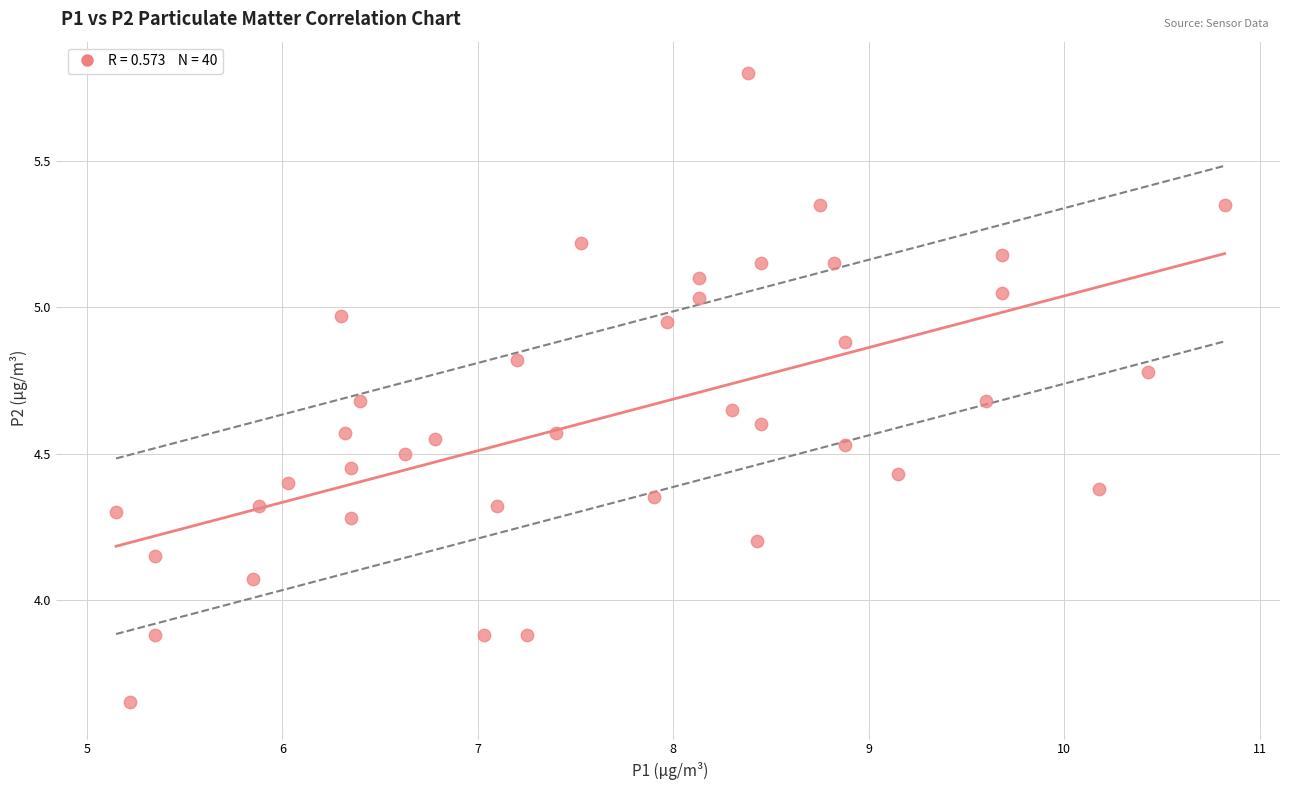

What is the range of X values (max minus min)?

5.7